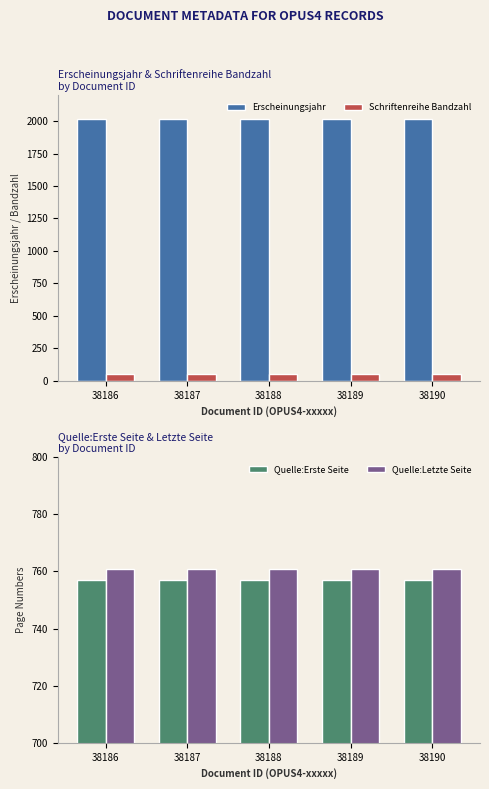

What is the value of the Erscheinungsjahr bar at the 3rd from the left?

2014